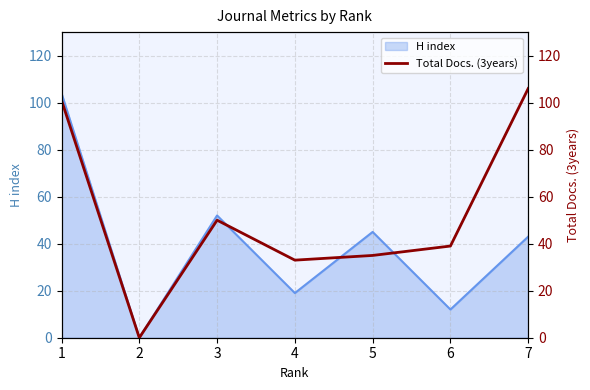

Reading right to left, list all the values displayed in this chart.

7=106	6=39	5=35	4=33	3=50	2=0	1=101